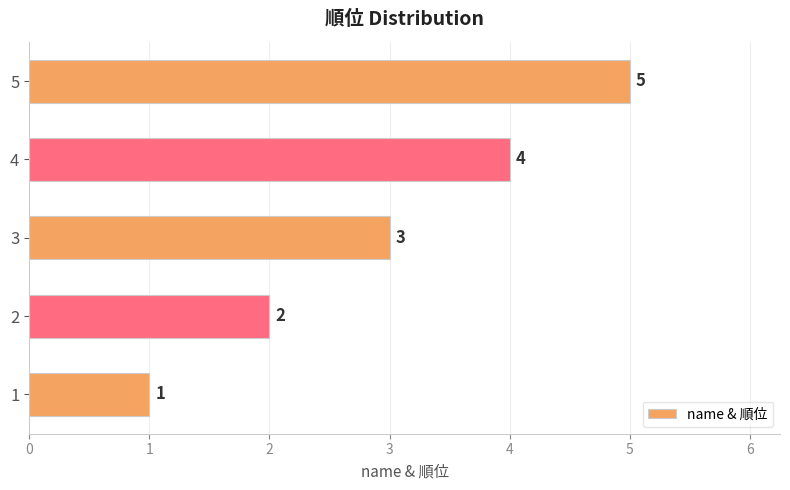

Is it true that the value at 3 is 5?

False